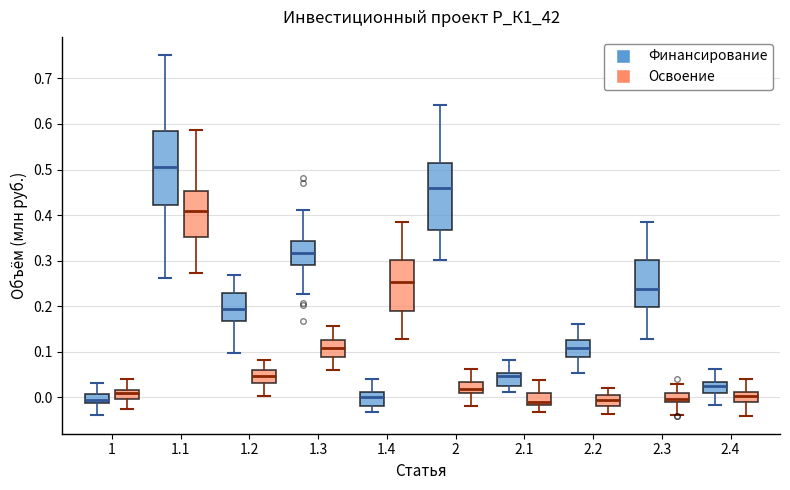

Where does the upper whisker of the box for 1.2 (Освоение) end on the y-axis? The values are not printed on the chart, so give them approximately, as read against the axis.

0.08